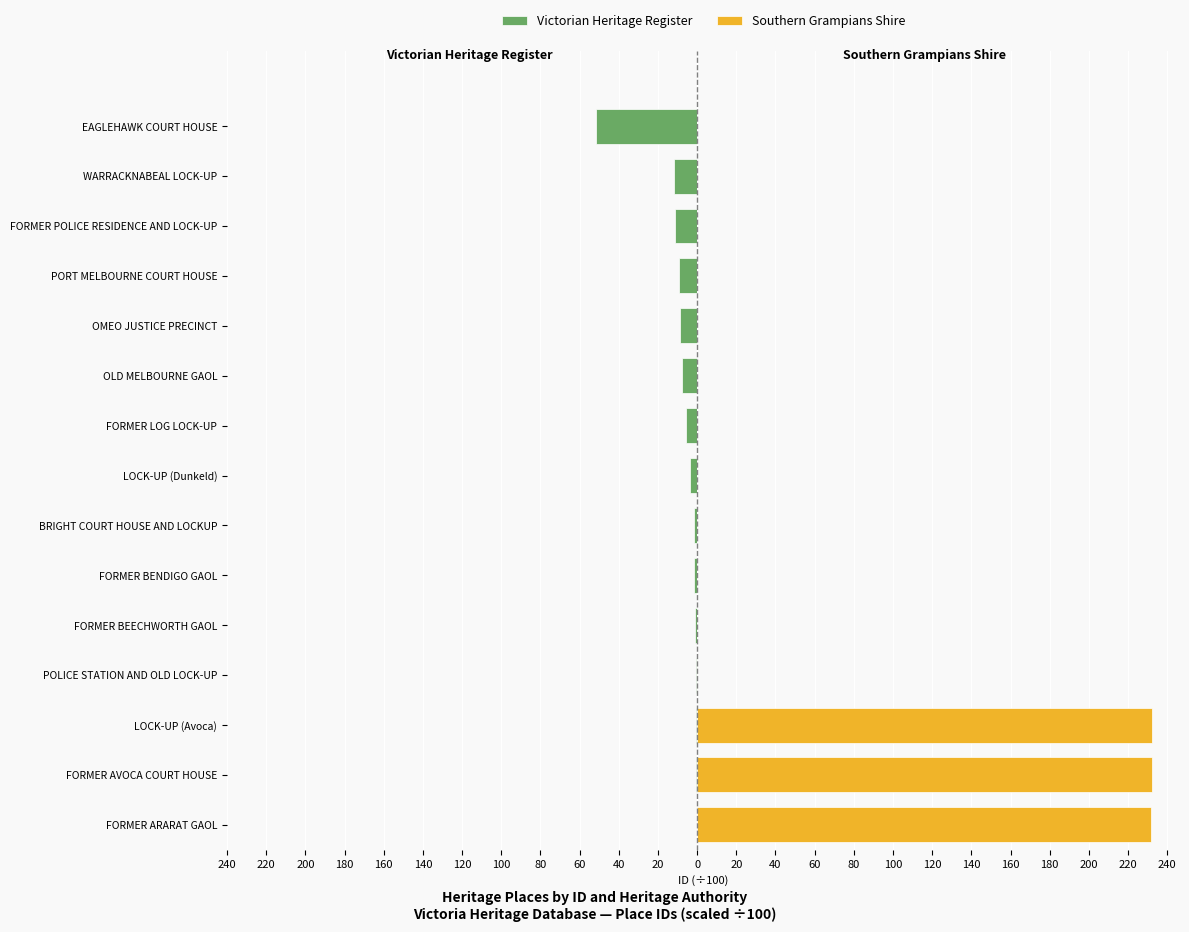

What is the sum of all Southern Grampians Shire values?

696.3